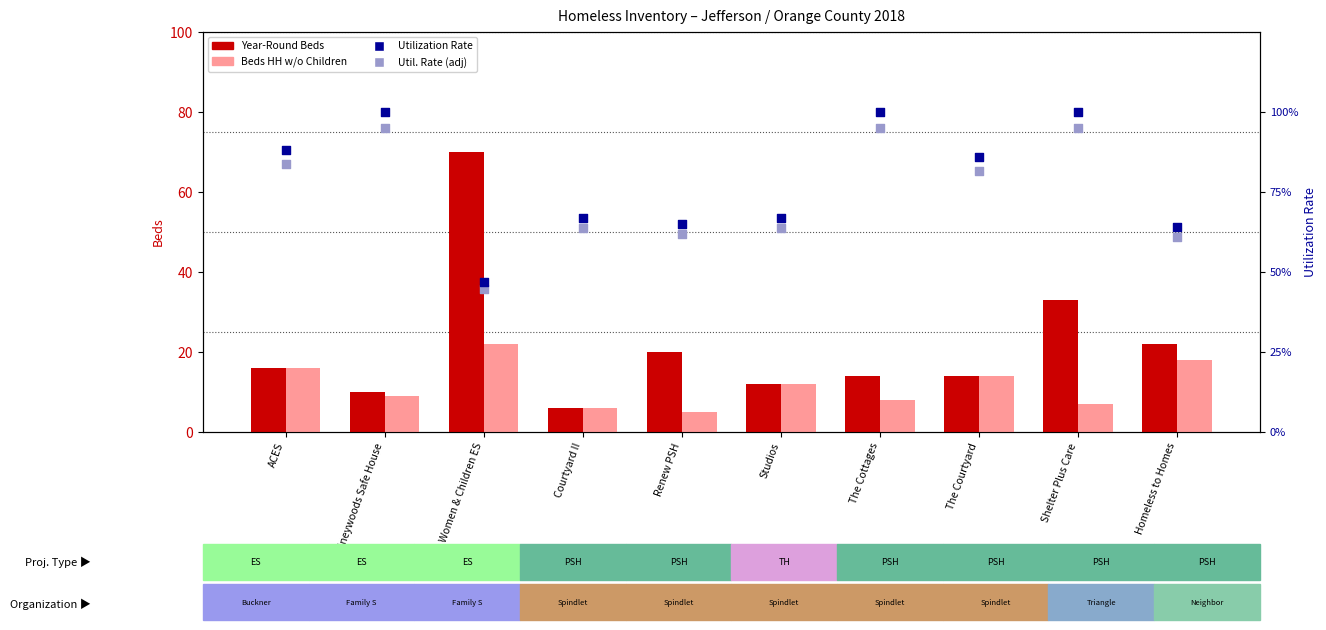

At which category is the sum across all series the highest?

Women & Children ES